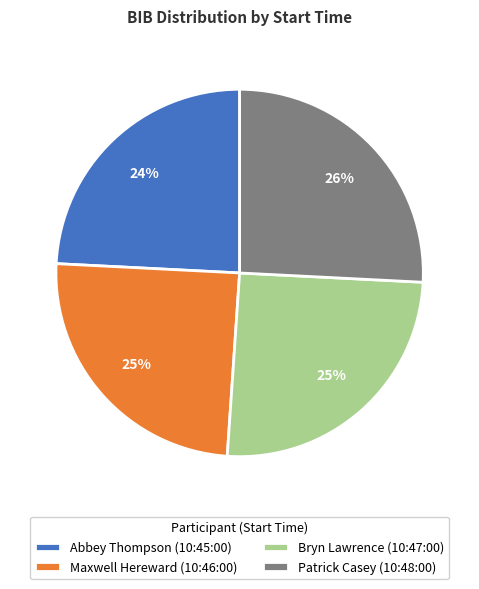

To the nearest percent, what portion does Abbey Thompson (10:45:00) represent?

24%